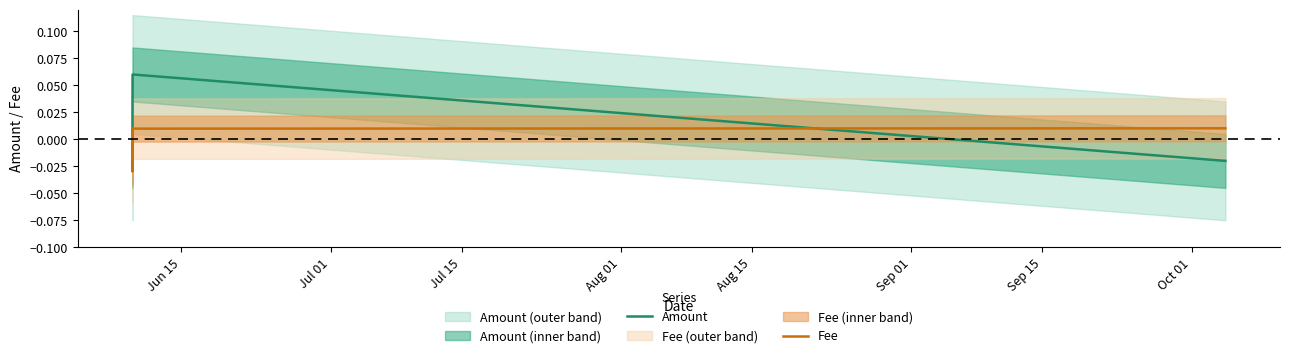

How many interior local valleys does the Fee series have?

1